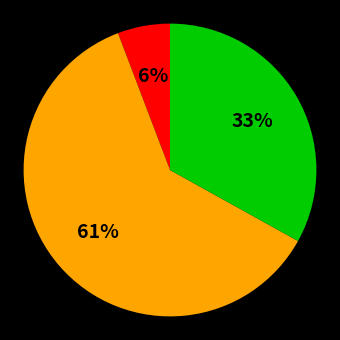

Is there a majority slice in this chart?

Yes